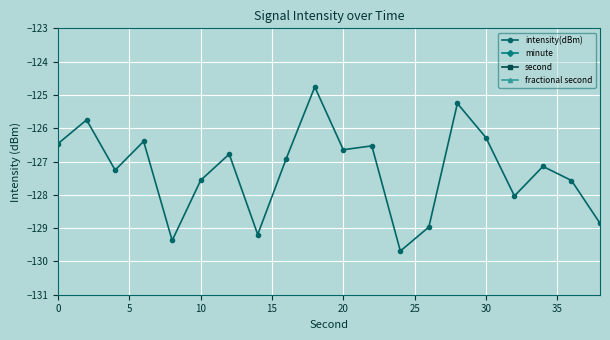

The value of intensity(dBm) at 10 is -127.6. True or false?

True